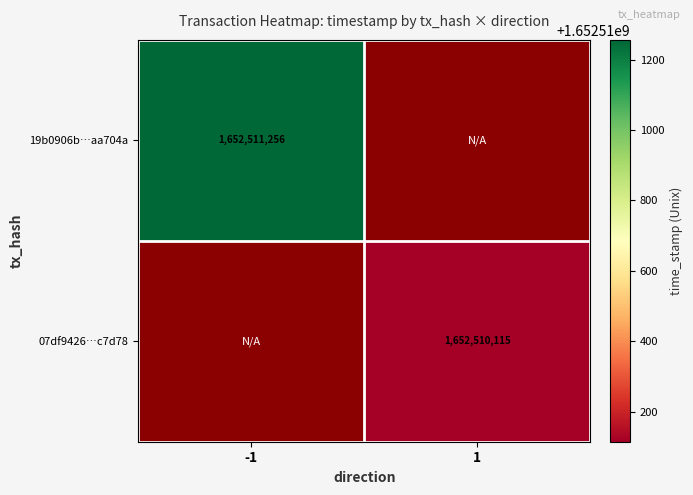

Reading left to right, extract all data points from this chart.

19b0906bccb43e26b5e8795200c8acb57aa704a: direction_-1=1652511256	direction_1=0
07df94267e52ae8b66b491b6d71ea43bdec7d78: direction_-1=0	direction_1=1652510115